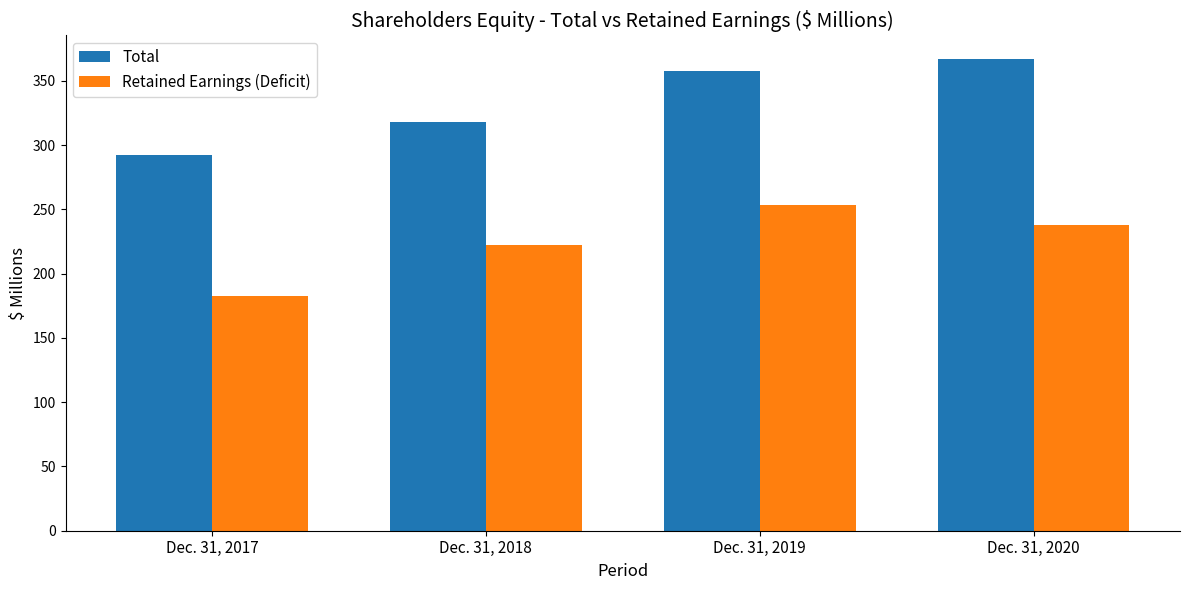

How many groups of bars are there?

4